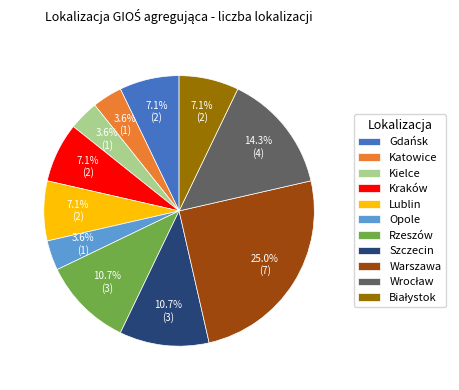

What is the ratio of the value at Gdańsk to the value at Opole?

2.0